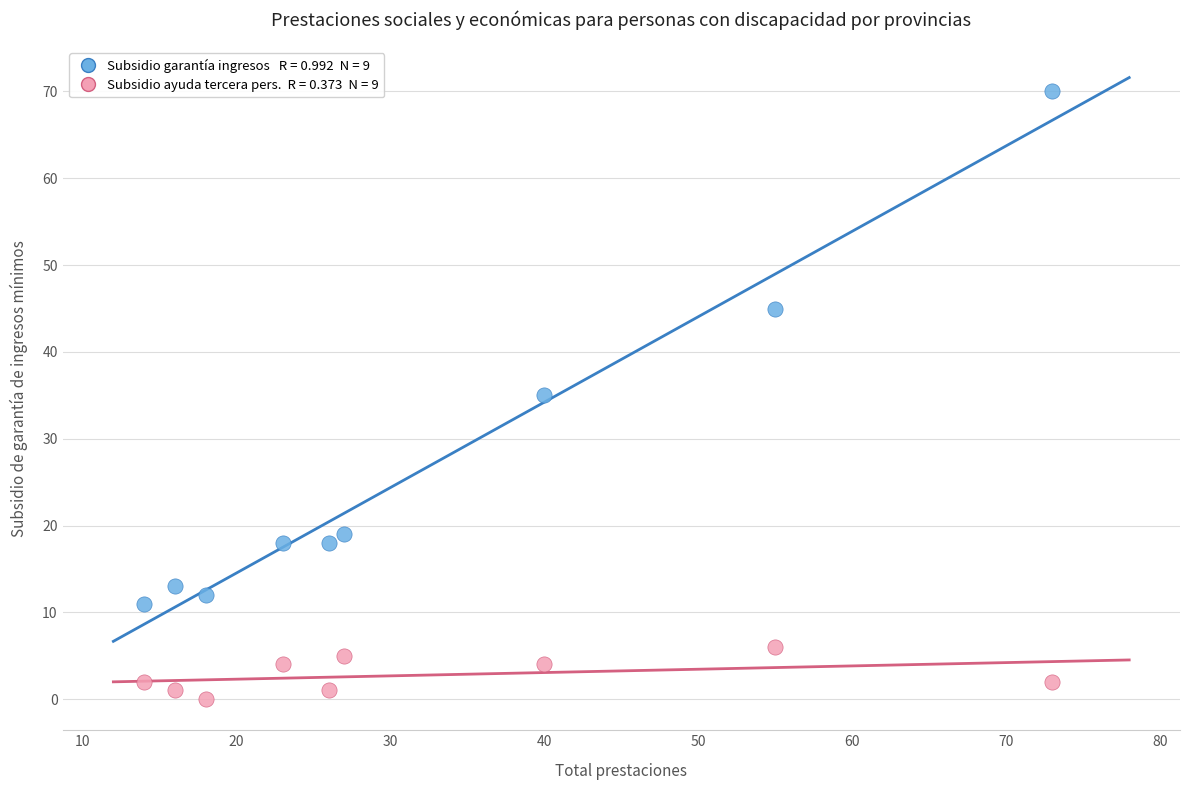

Across all data points, what is the range of X values (max minus min)?

59